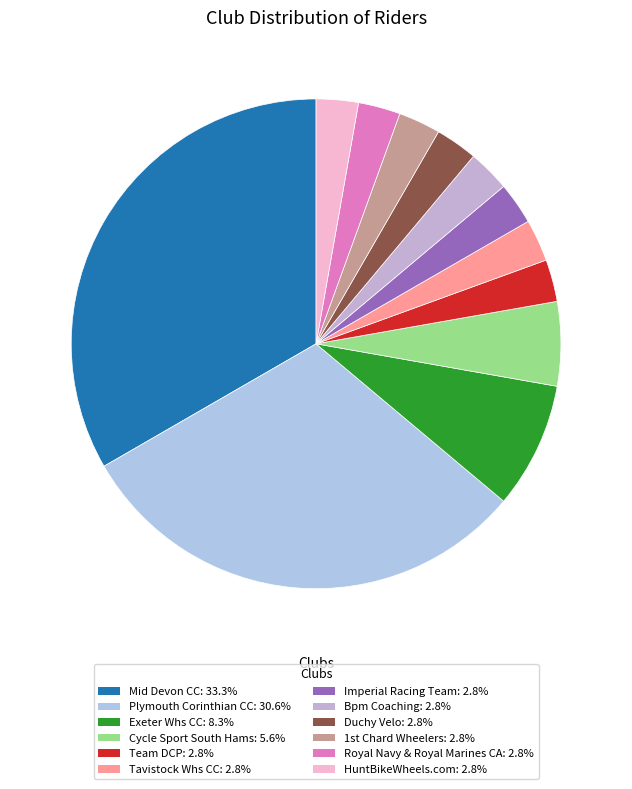

How many segments does this pie chart have?

12